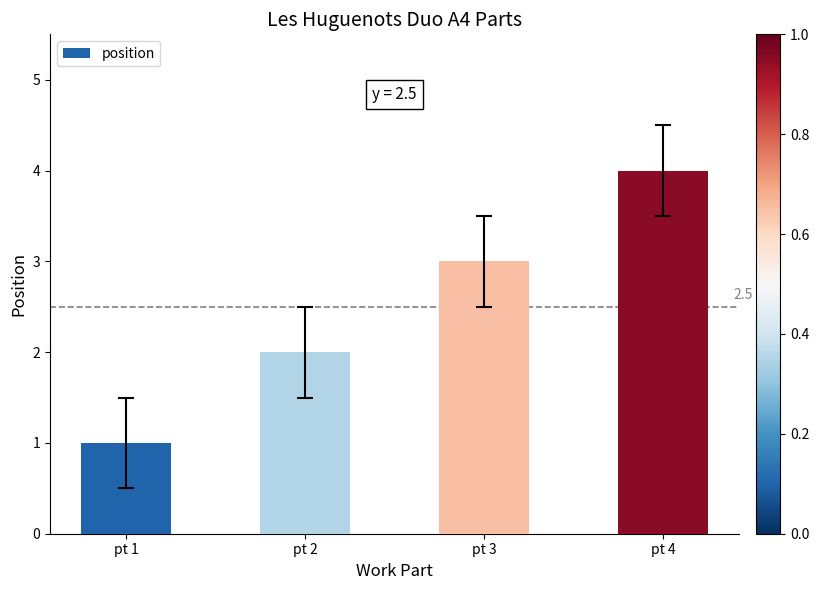

Which has a higher value, pt 2 or pt 4?

pt 4